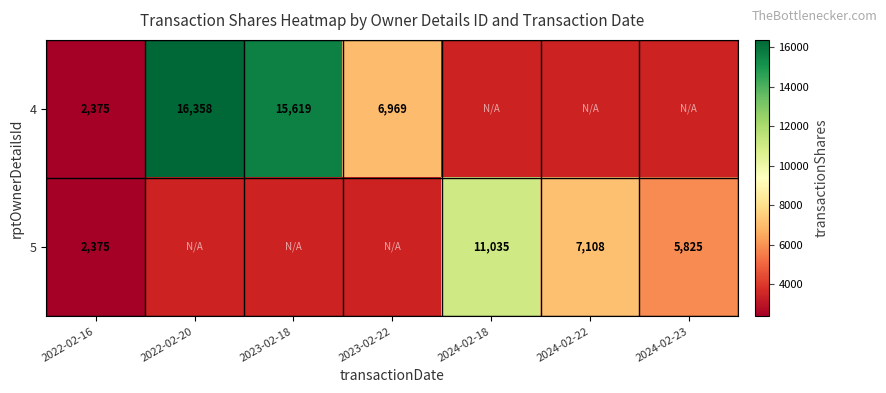

At how many categories does at least one series exceed 11342?

2